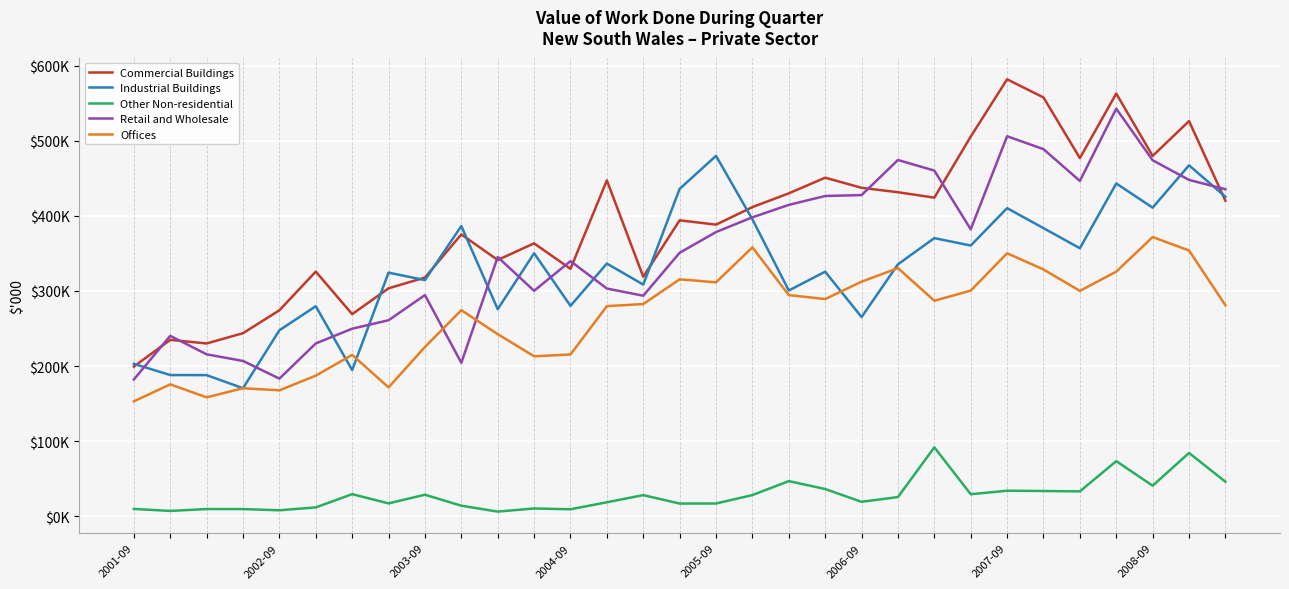

At how many categories does at least one series exceed 317845?

25